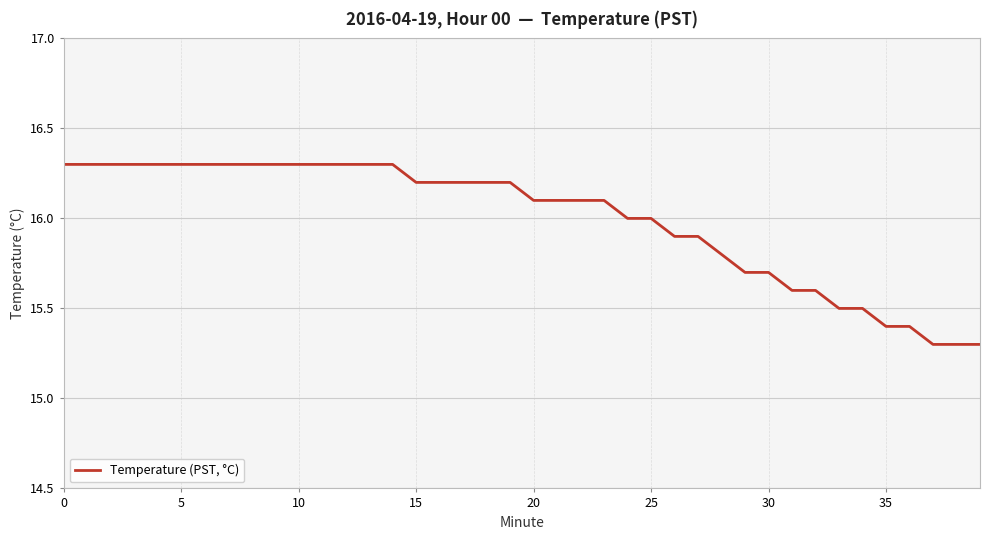

What is the sum of all values?

639.8